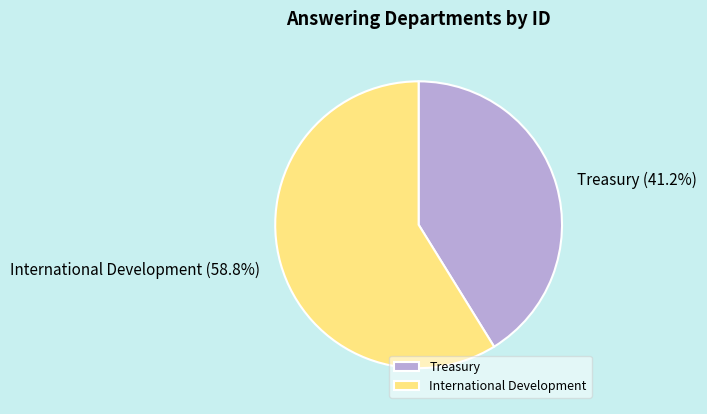

How many segments does this pie chart have?

2